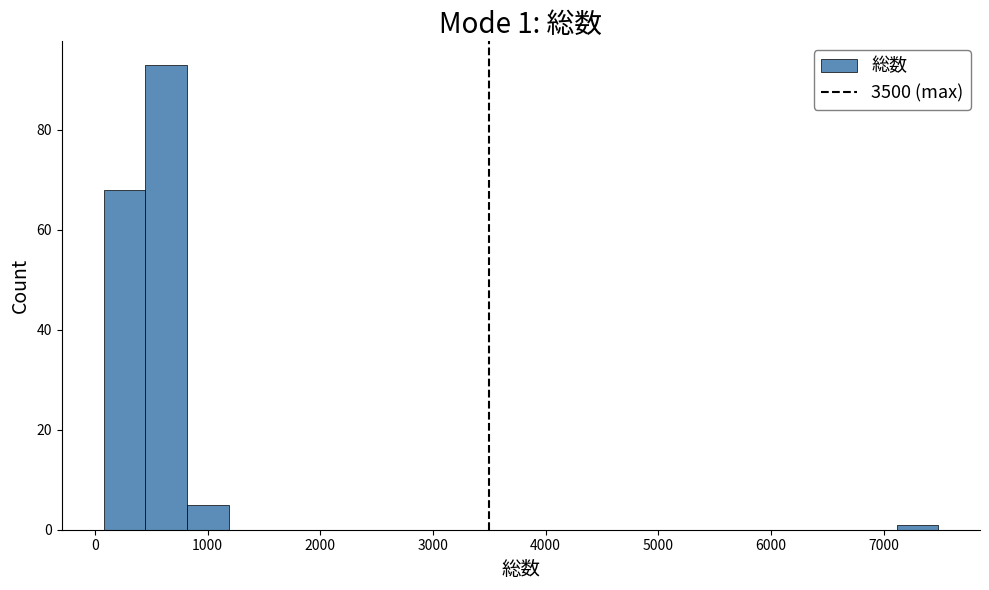

Read against the x-axis, roughly where is the centre of the tallest bar?

600